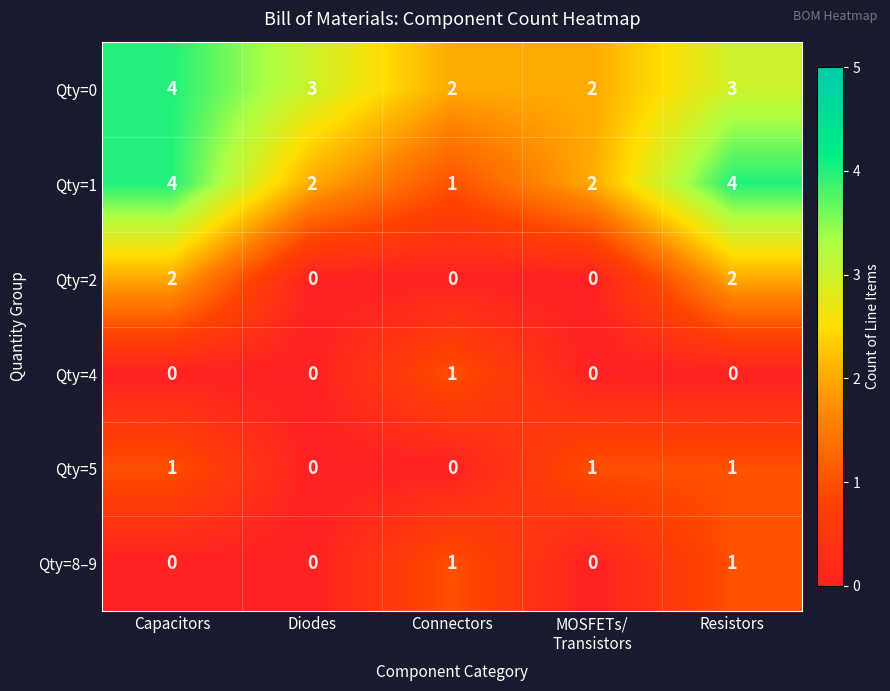

Which series has the largest range (max minus min)?

Qty=1